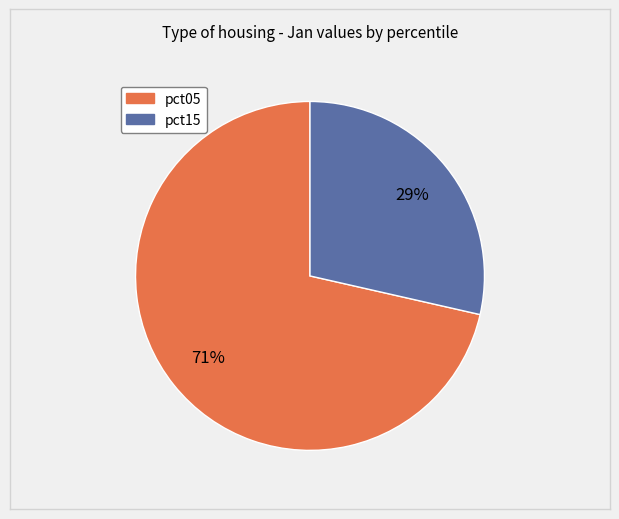

To the nearest percent, what is the average slice percentage?

50%